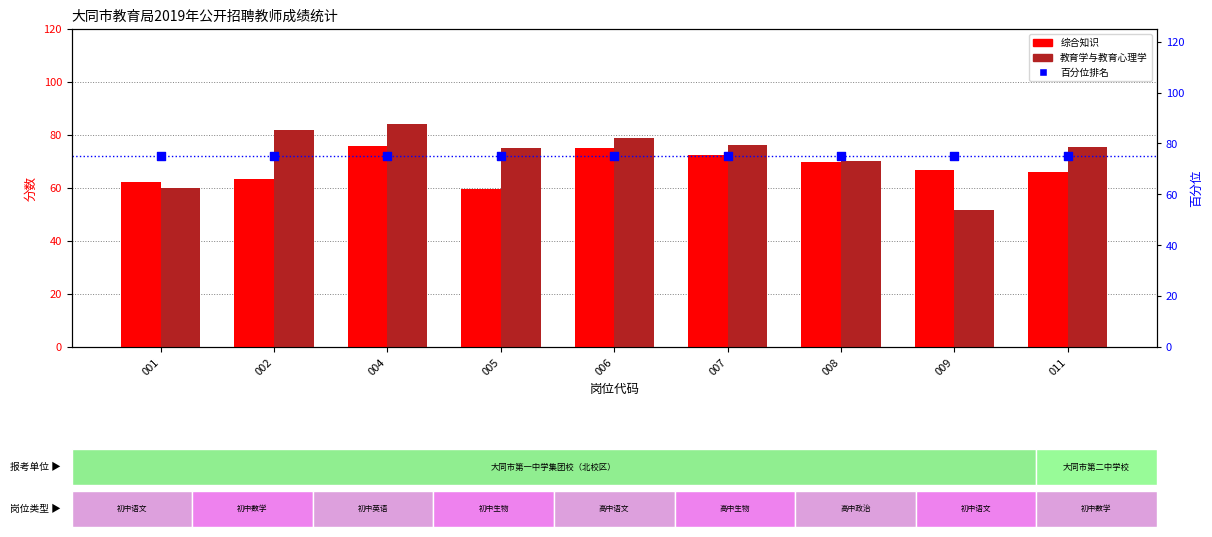

Which series contains the lowest Y value?

教育学与教育心理学